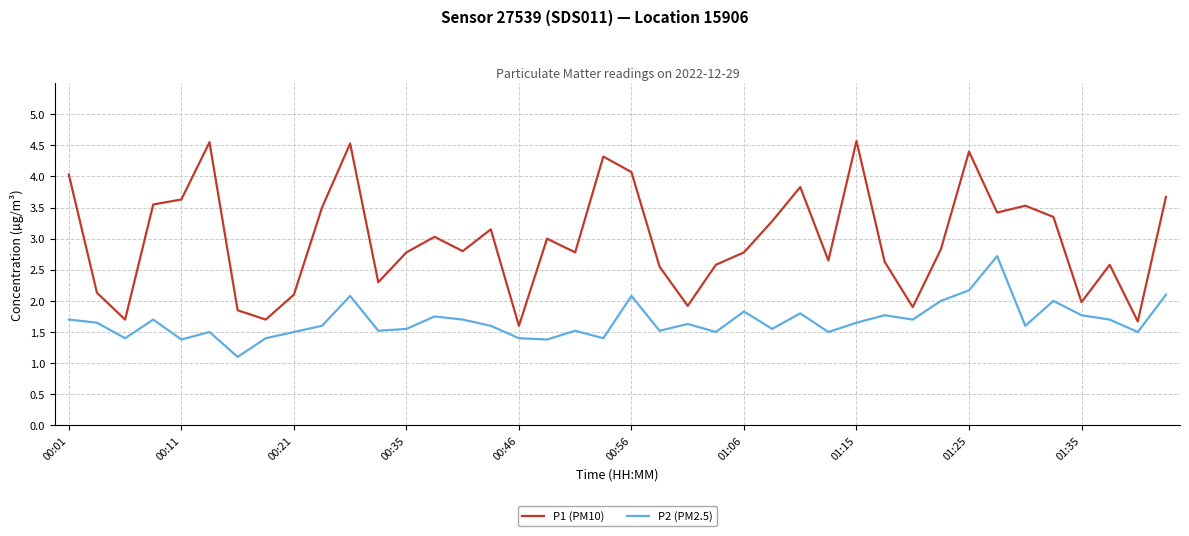

Which series has the largest range (max minus min)?

P1 (PM10)